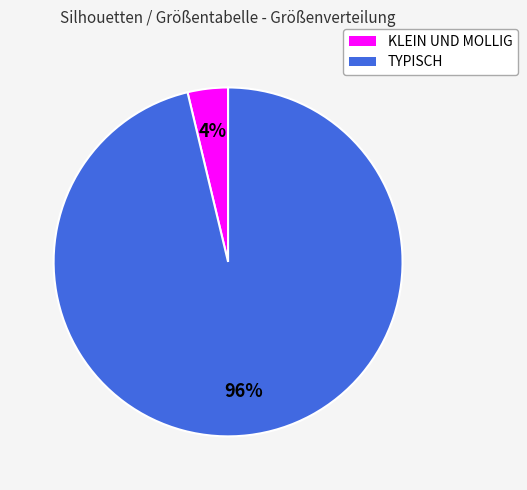

Which has a higher value, TYPISCH or KLEIN UND MOLLIG?

TYPISCH